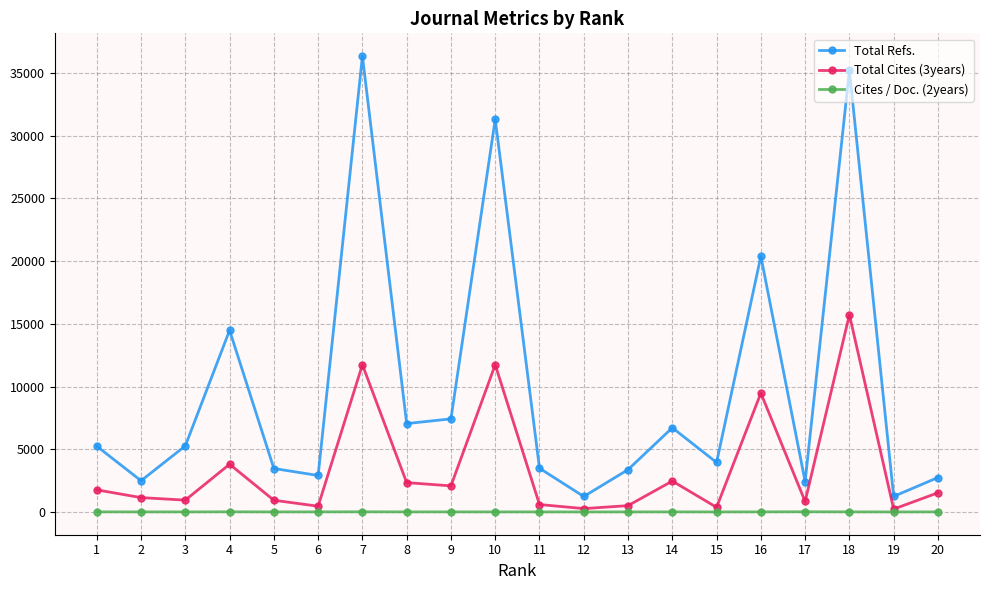

How many interior local peaks does the Total Refs. series have?

6